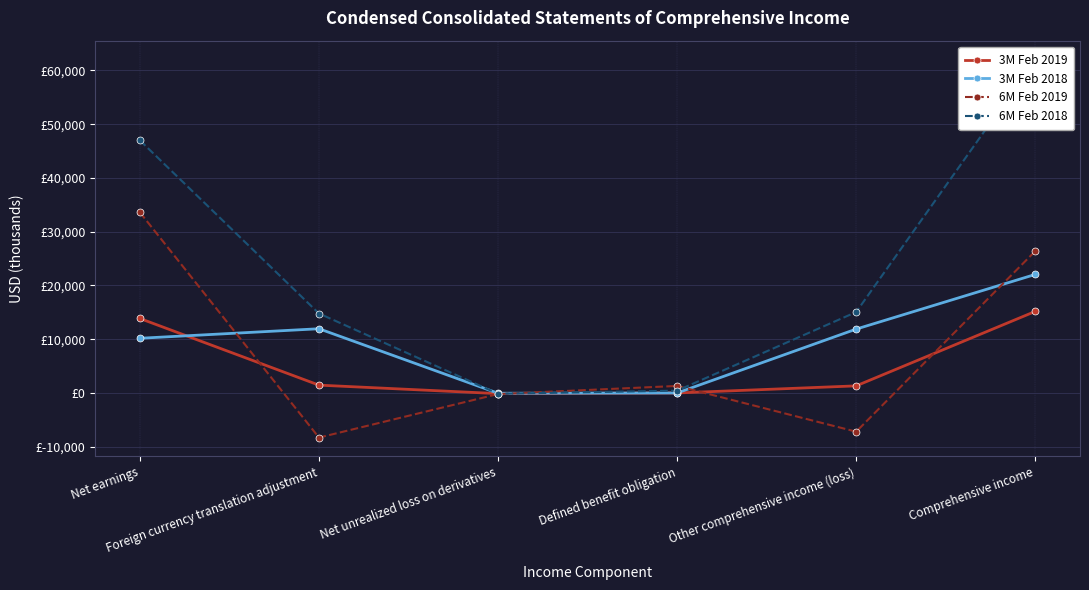

What is the label of the 6th point from the right?

Net earnings